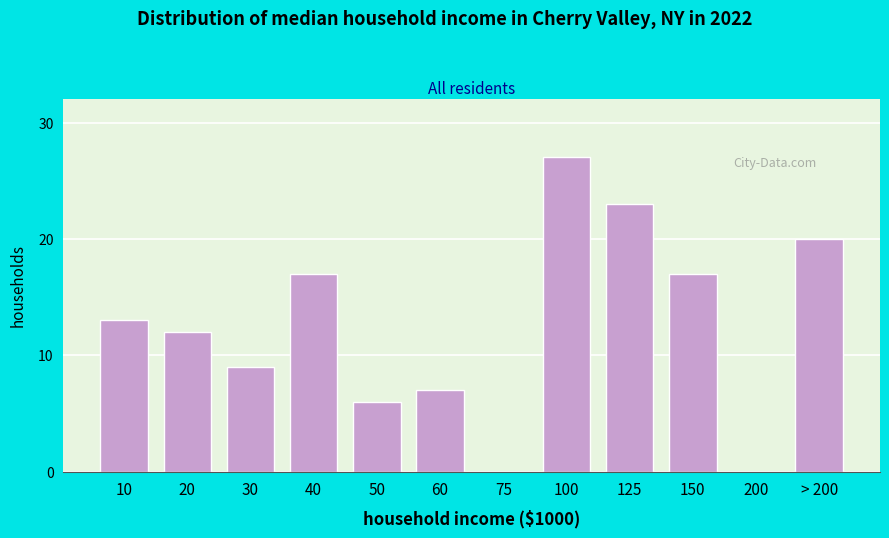

Reading right to left, extract all data points from this chart.

> 200=20	200=0	150=17	125=23	100=27	75=0	60=7	50=6	40=17	30=9	20=12	10=13